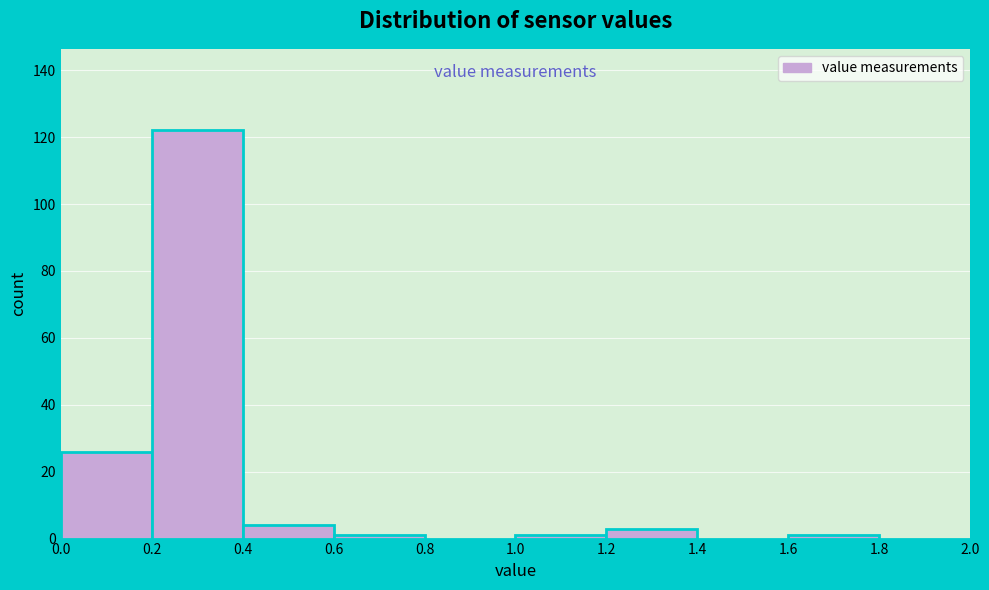

Reading left to right, list every bar in this chart as the range it spans on the x-axis followed by its height. The values are not printed on the chart, so give them approximately, as read against the axis.

0.0 to 0.2: 26
0.2 to 0.4: 122
0.4 to 0.6: 4
0.6 to 0.8: under 2
0.8 to 1.0: 0
1.0 to 1.2: under 2
1.2 to 1.4: 4
1.4 to 1.6: 0
1.6 to 1.8: under 2
1.8 to 2.0: 0